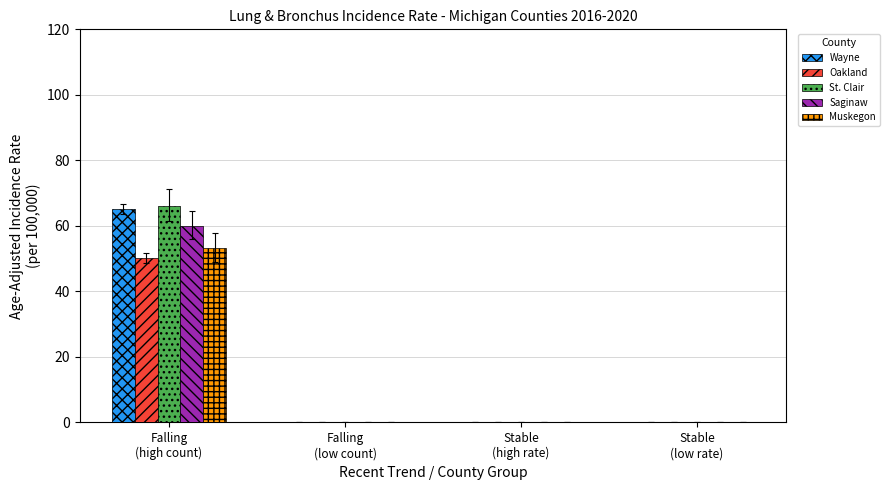

Reading right to left, extract all data points from this chart.

Wayne: 0.0	0.0	0.0	65.1
Oakland: 0.0	0.0	0.0	50.1
St. Clair: 0.0	0.0	0.0	66.2
Saginaw: 0.0	0.0	0.0	60.1
Muskegon: 0.0	0.0	0.0	53.3